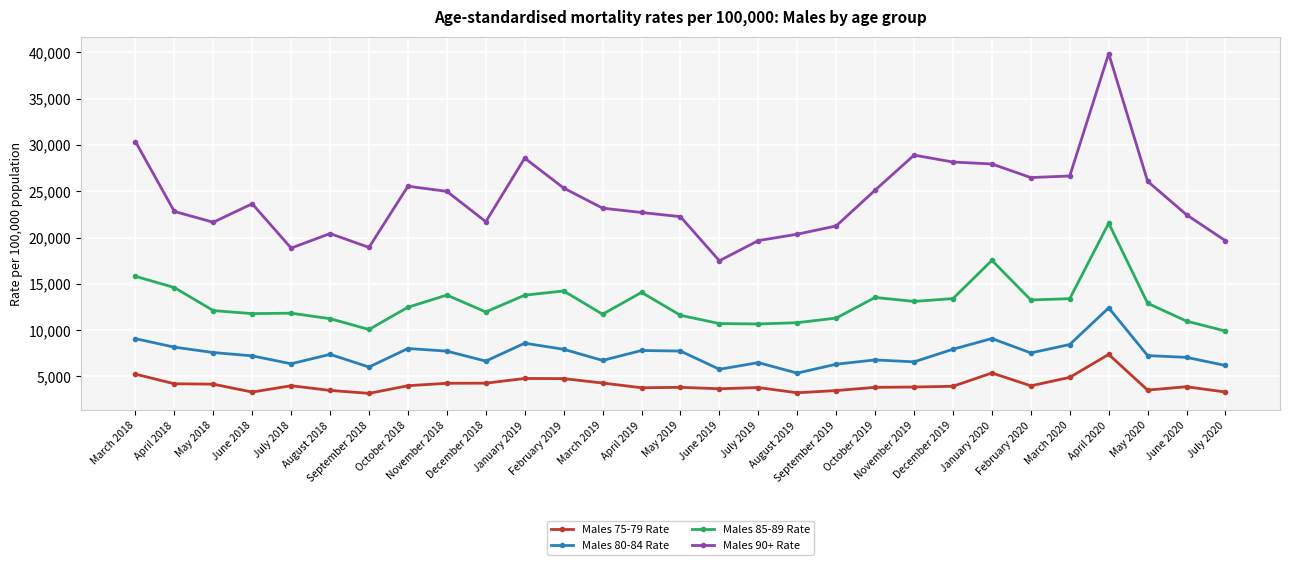

Does the chart have visible grid lines?

Yes